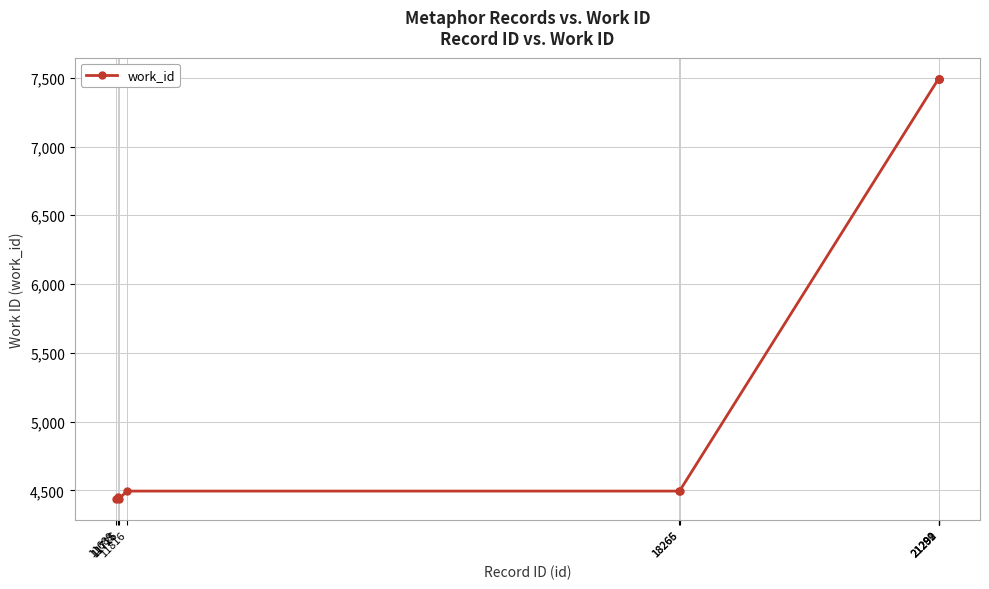

What is the sum of all values?

56780